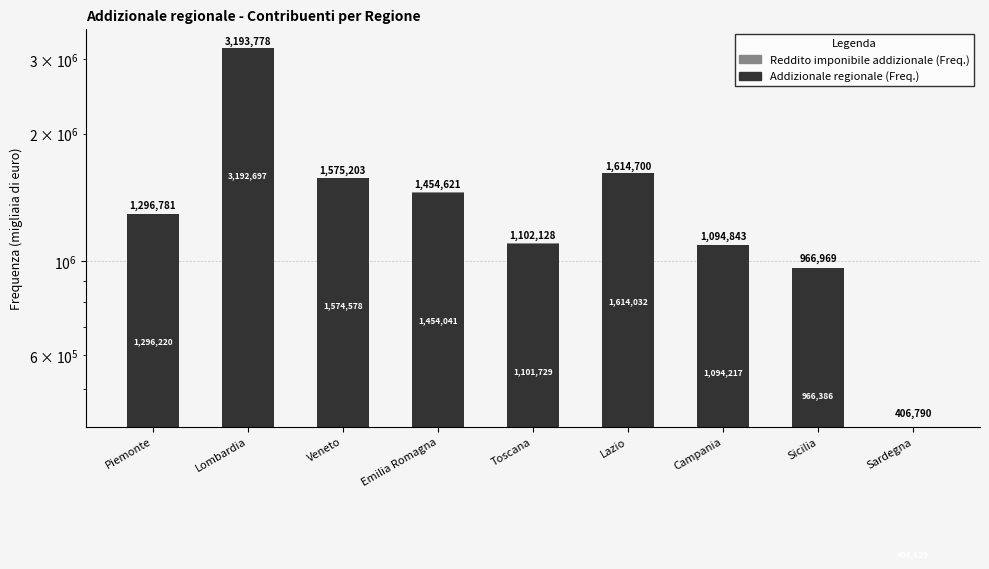

What is the average value of the Addizionale regionale (Freq.) series?

1411170